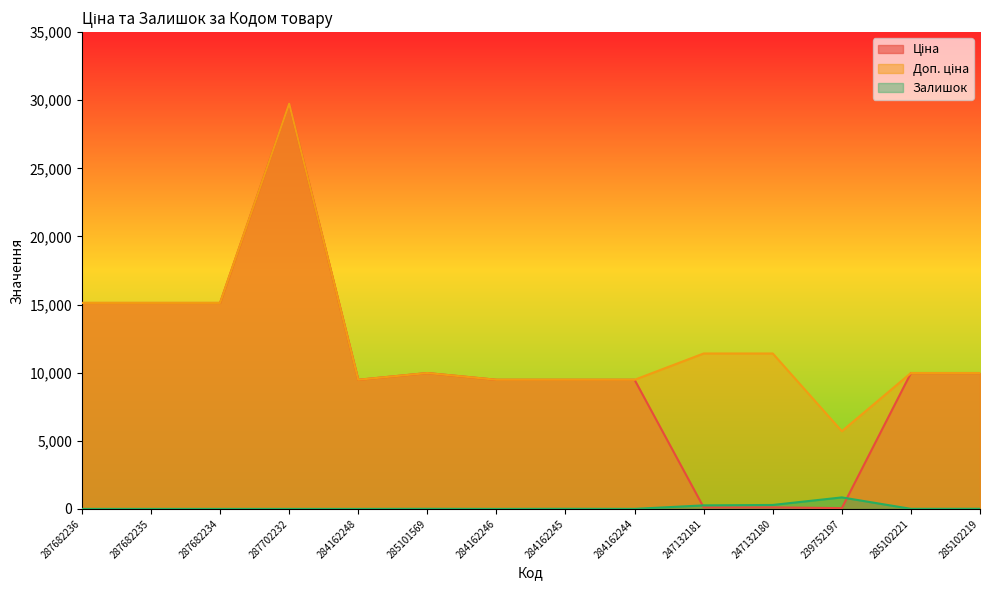

What is the label of the 13th point from the right?

287682235